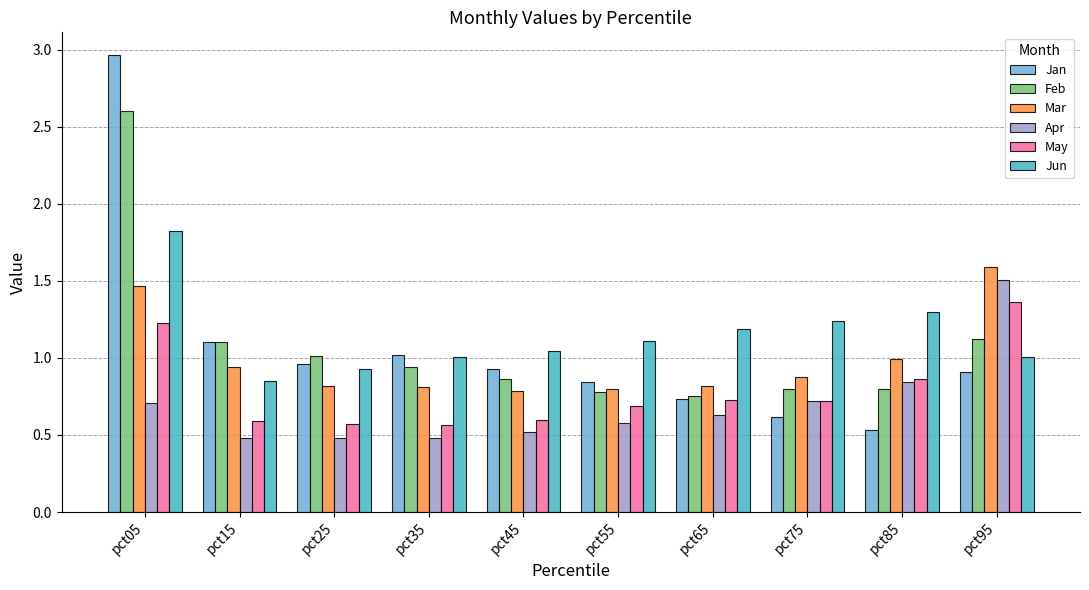

True or false: Feb has a value of 0.8 at pct65.

True